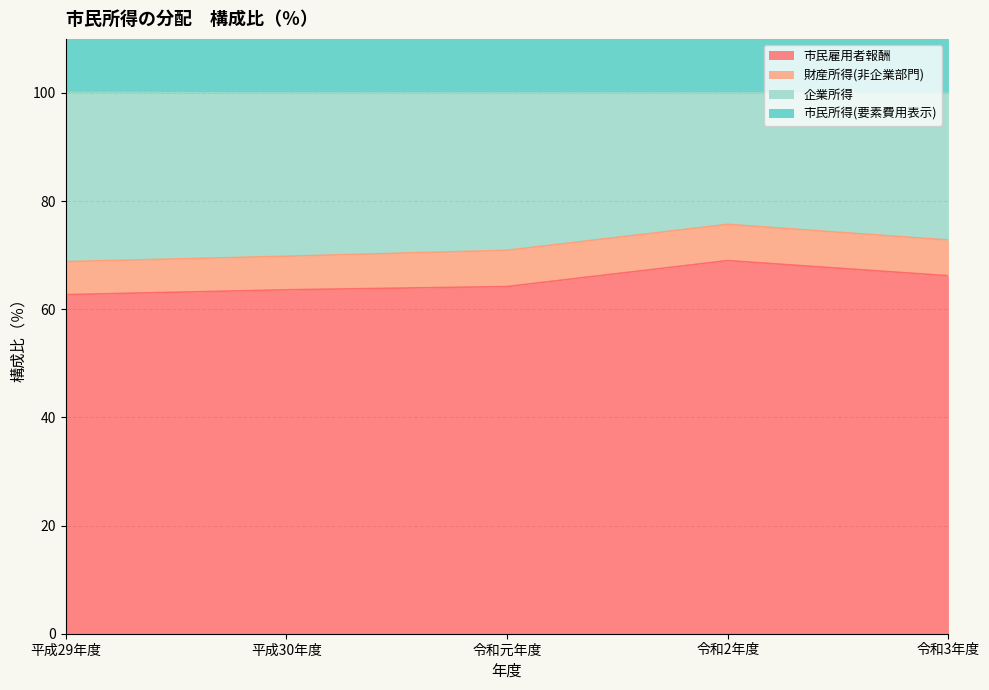

What is the difference between the maximum and minimum values in the 企業所得 series?

6.9